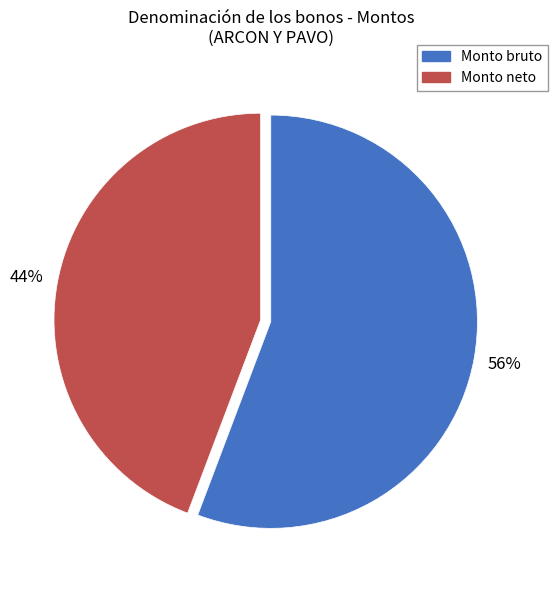

Is there a majority slice in this chart?

Yes